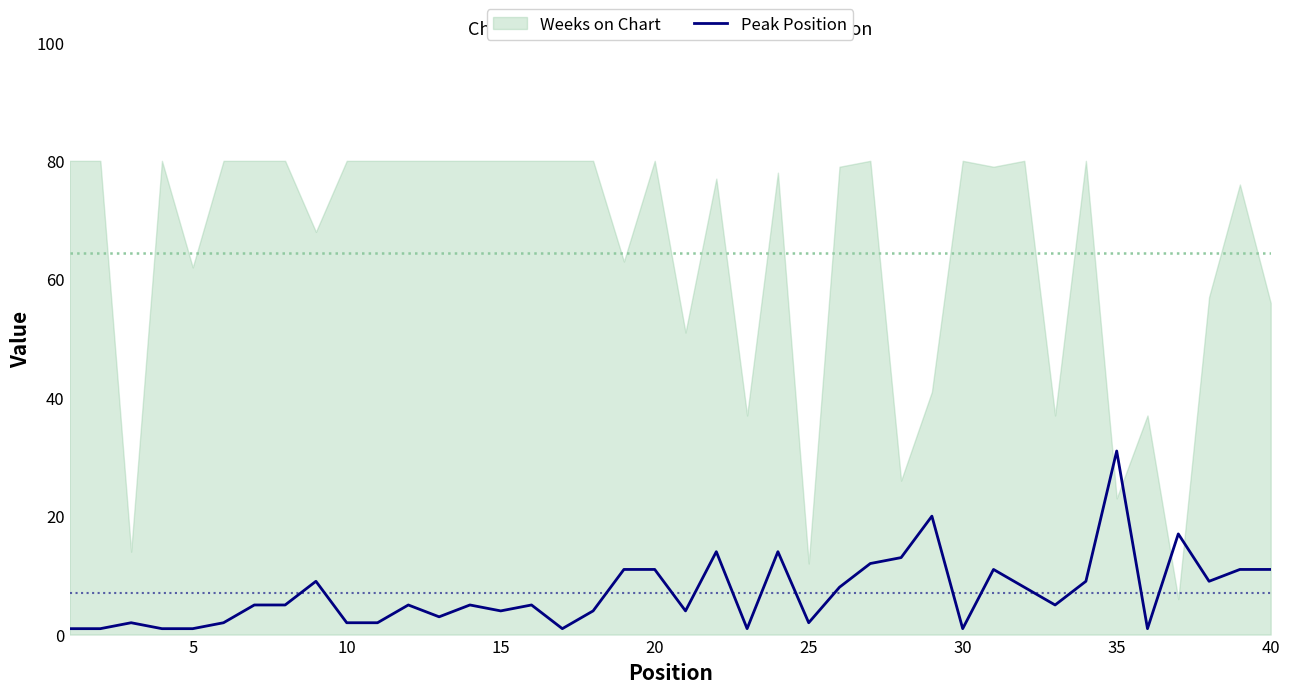

True or false: Peak Position has a value of 14 at 40.

False